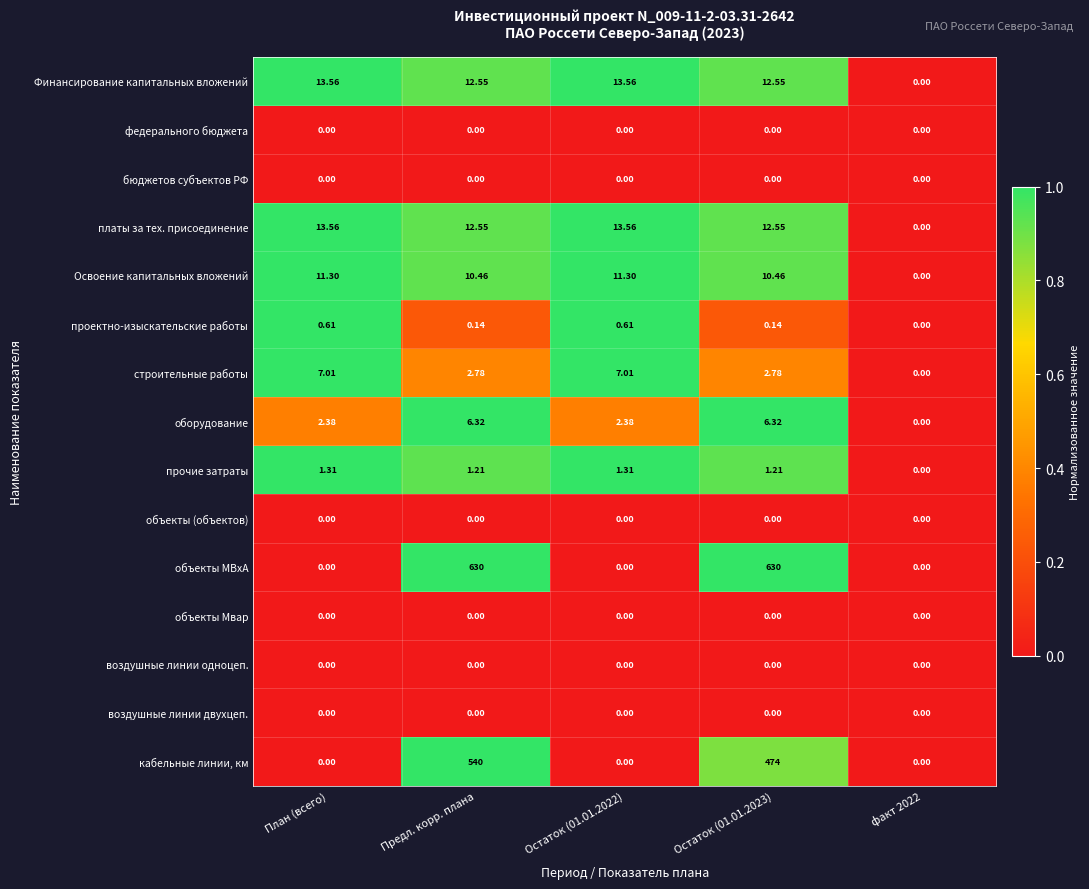

At which category is the sum across all series the highest?

Предл. корр. плана